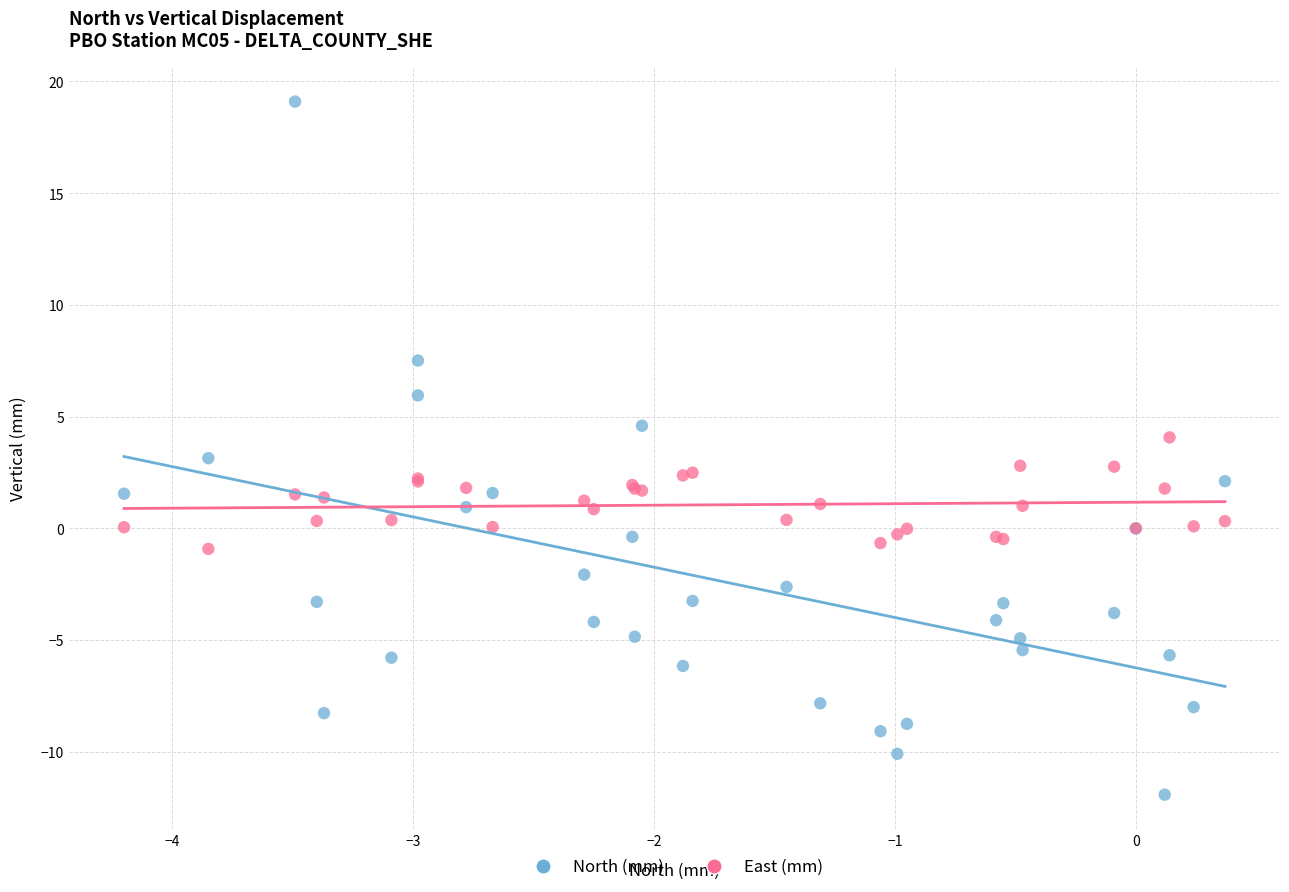

Which series contains the lowest Y value?

North (mm)